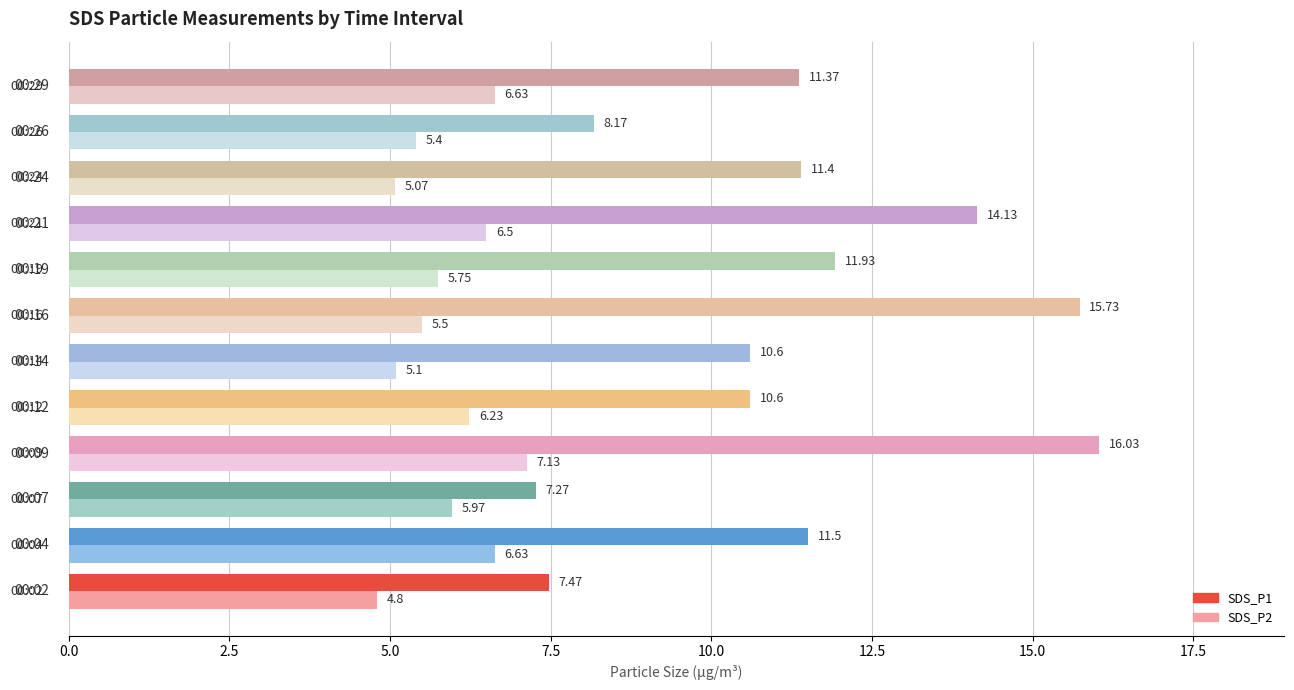

List the series in order of their overall mean, highest first.

SDS_P1, SDS_P2